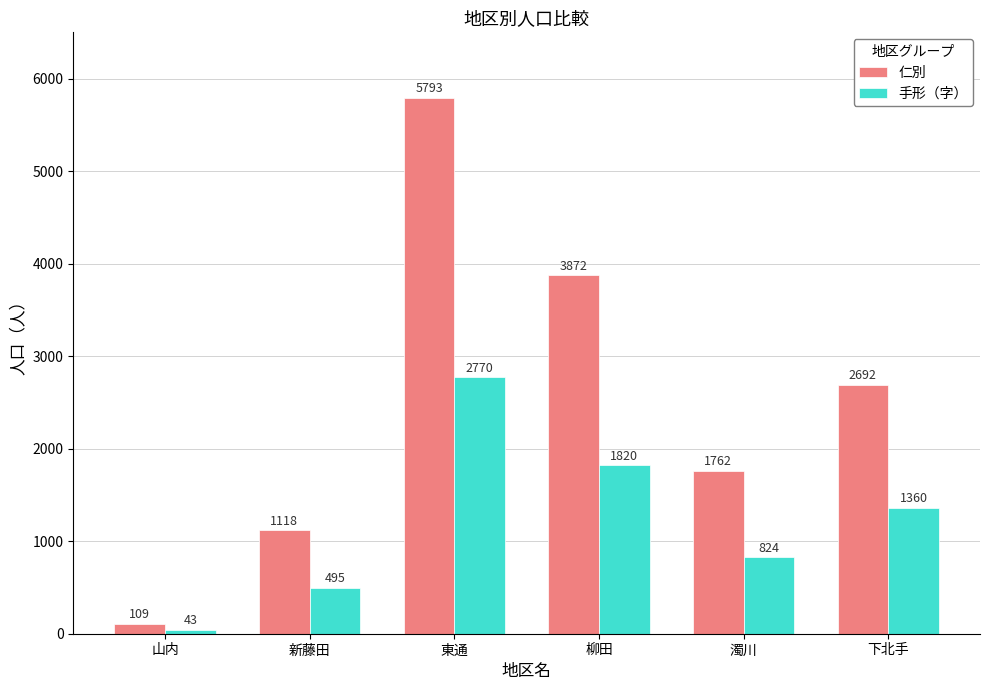

How many bars are there in total?

12